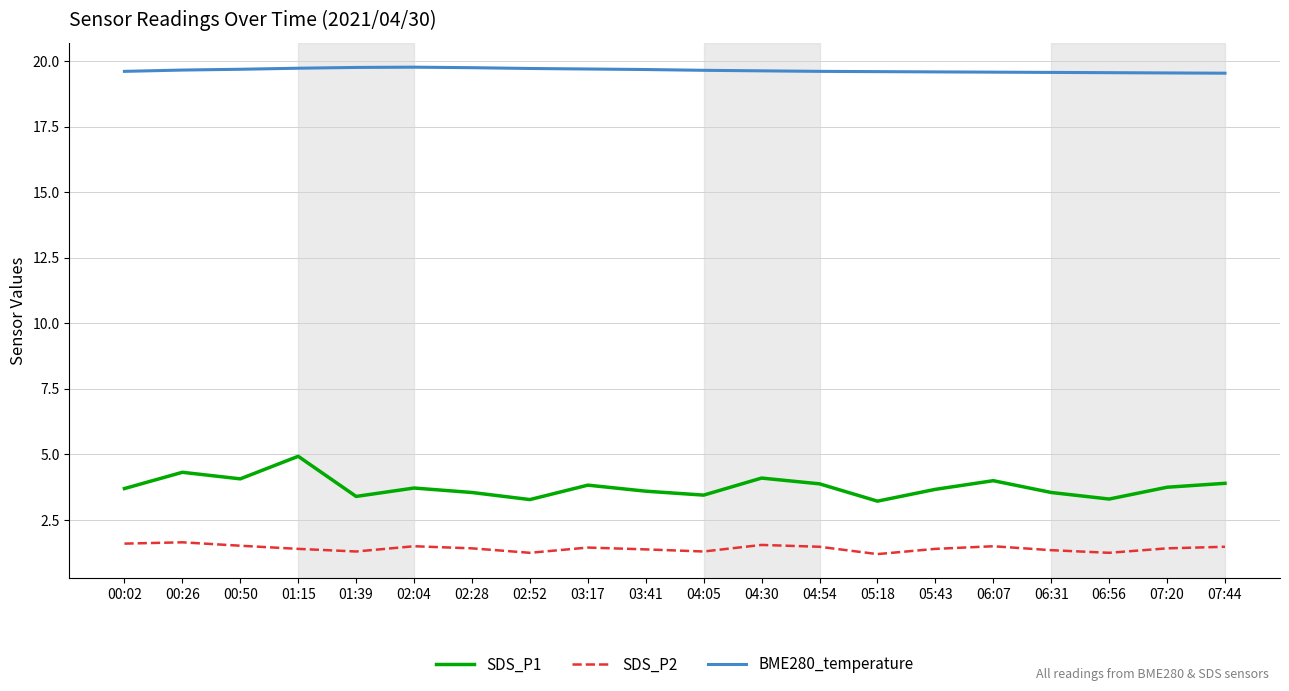

What are all the series names shown in the legend?

SDS_P1, SDS_P2, BME280_temperature